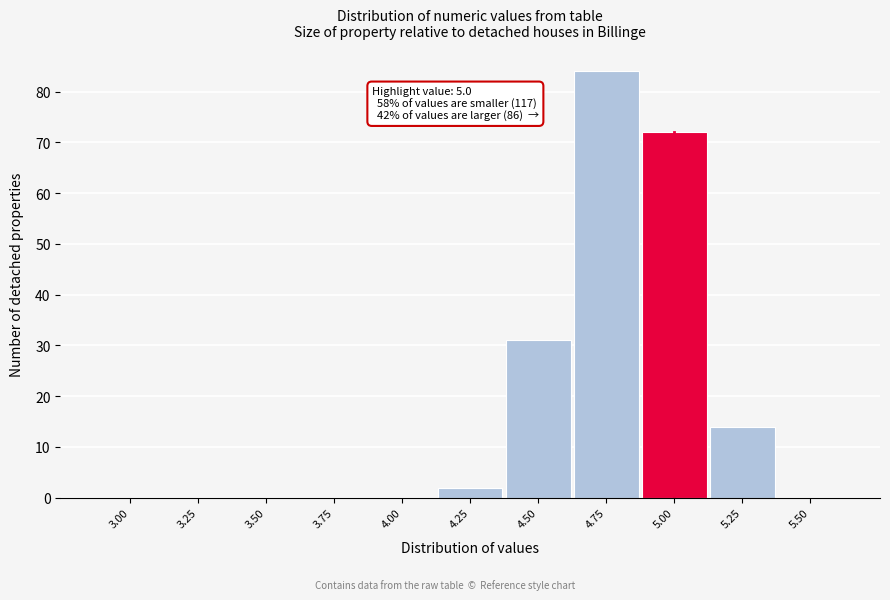

Reading left to right, transcribe all the data shown in this chart.

3.00=0	3.25=0	3.50=0	3.75=0	4.00=0	4.25=2	4.50=31	4.75=84	5.00=72	5.25=14	5.50=0